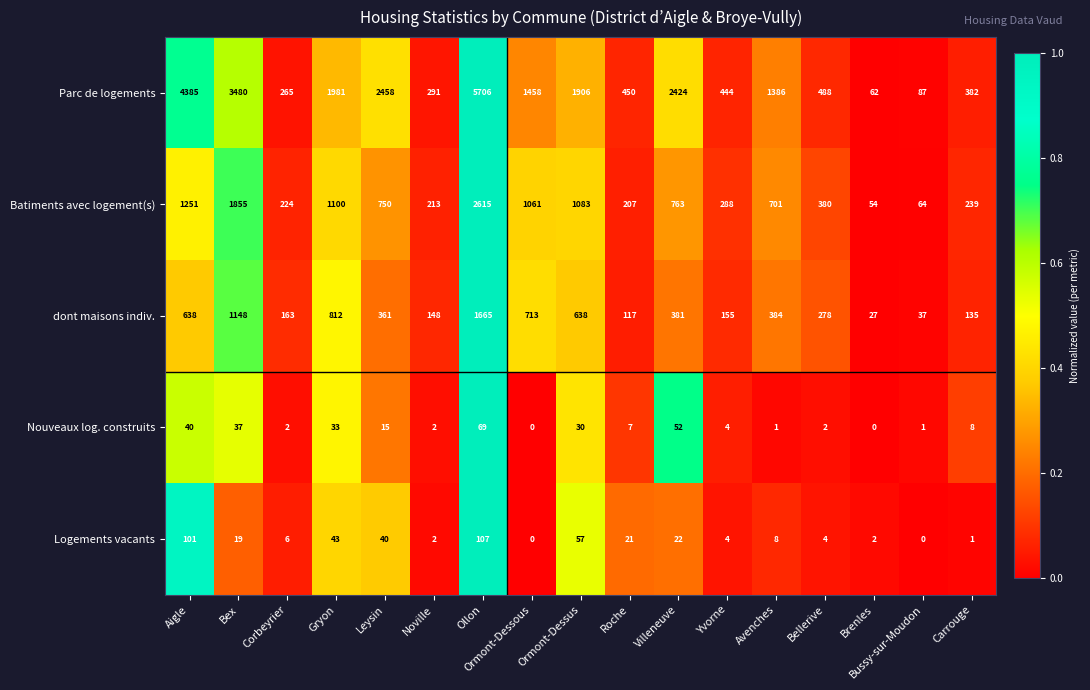

Which series changed the most between Ormont-Dessus and Villeneuve?

Parc de logements